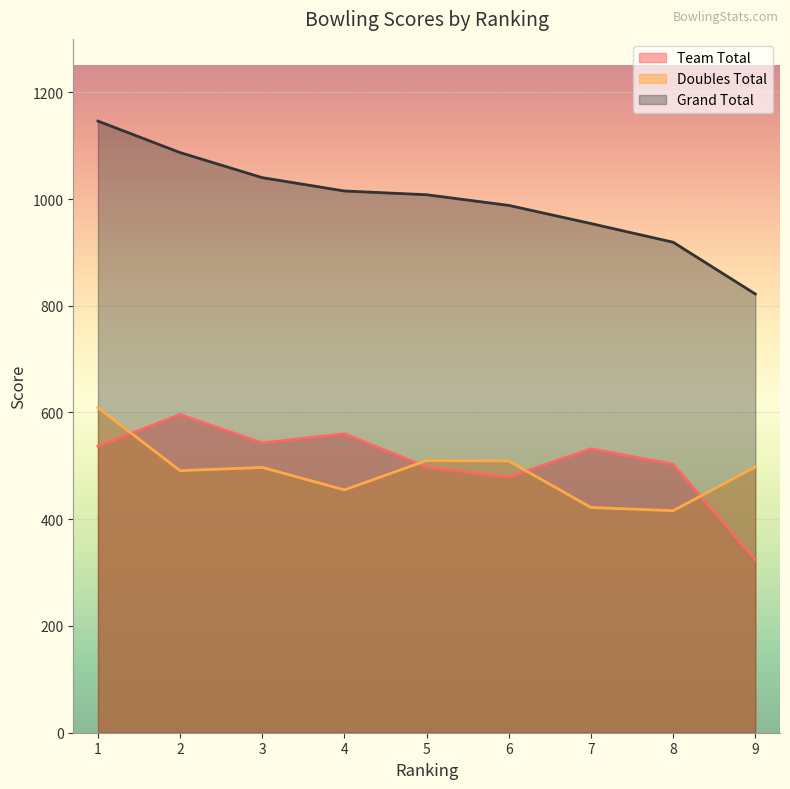

Rank the series at 5 from highest to lowest value.

Grand Total, Doubles Total, Team Total